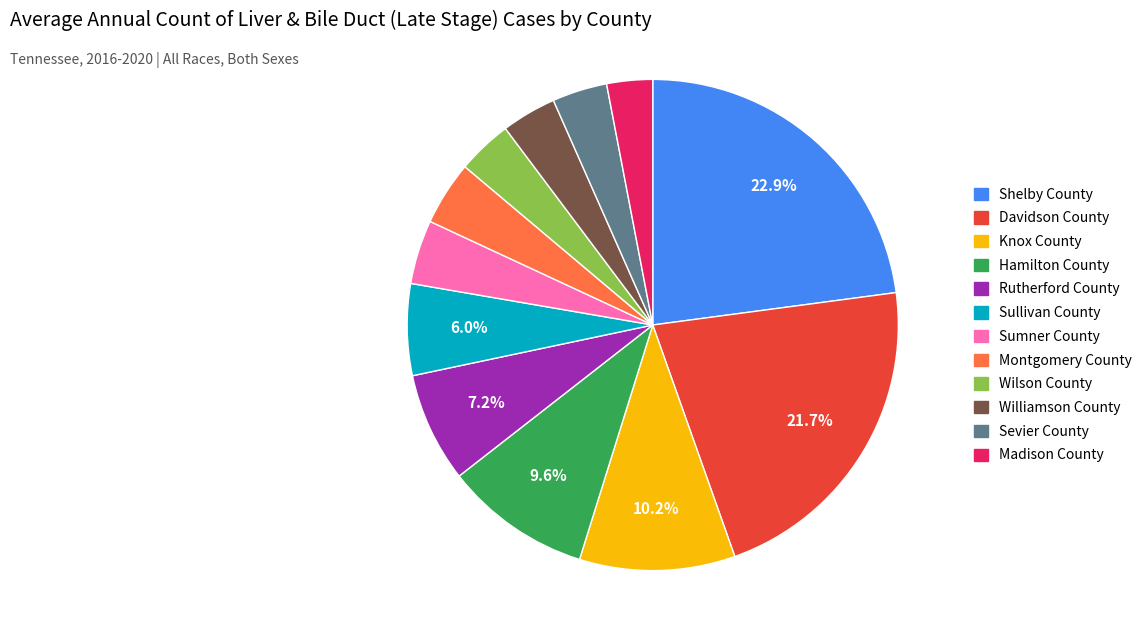

Does Wilson County account for over 50% of the chart?

No